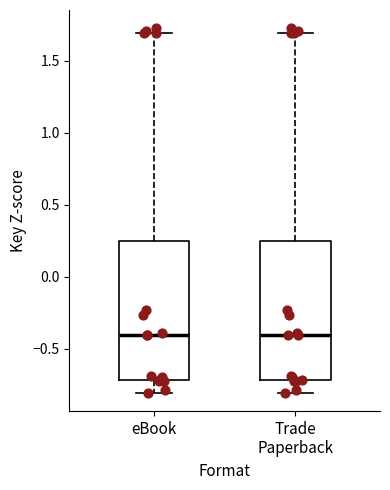

Where does the upper whisker of the box for eBook end on the y-axis? The values are not printed on the chart, so give them approximately, as read against the axis.

1.70